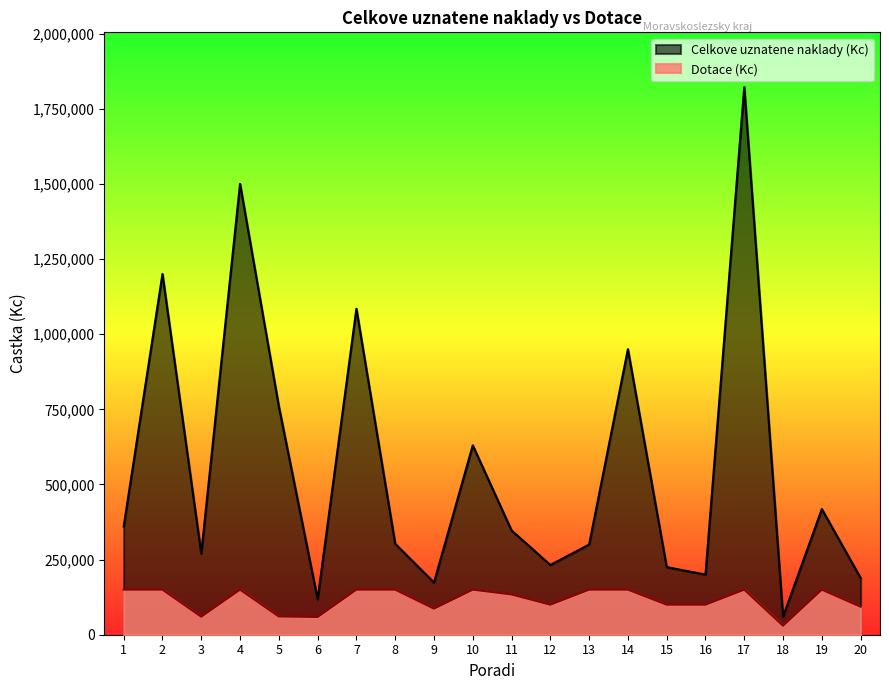

Reading left to right, transcribe all the data shown in this chart.

Celkove uznatene naklady (Kc): 360000	1200000	270000	1500000	760000	118000	1084500	302500	173600	630000	347000	232000	300000	950000	225000	200000	1822000	60000	418000	188700
Dotace (Kc): 150000	150000	60000	150000	60800	59000	150000	150000	86800	150000	134000	100000	150000	150000	100000	100000	150000	30000	150000	93100